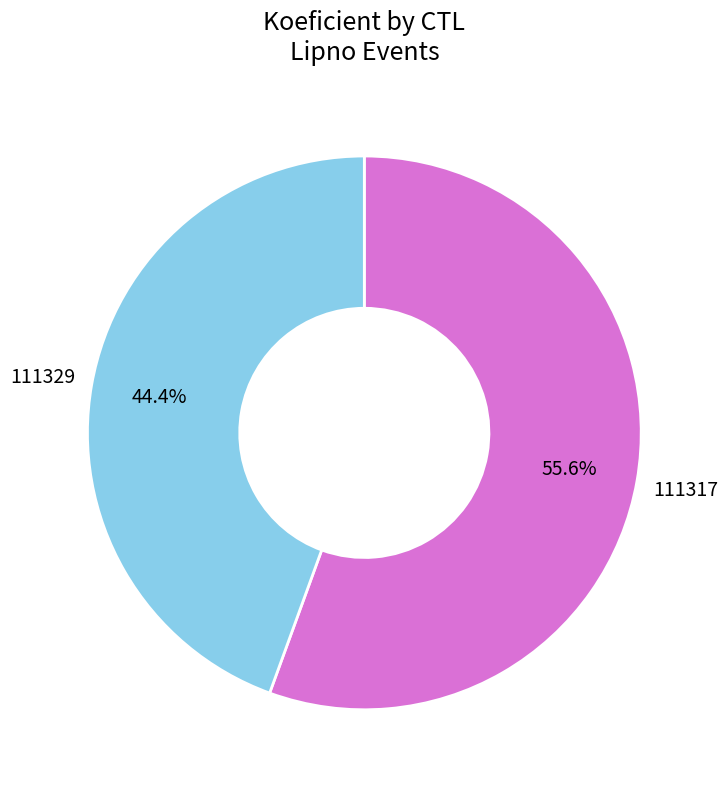

Does any single category account for the majority?

Yes